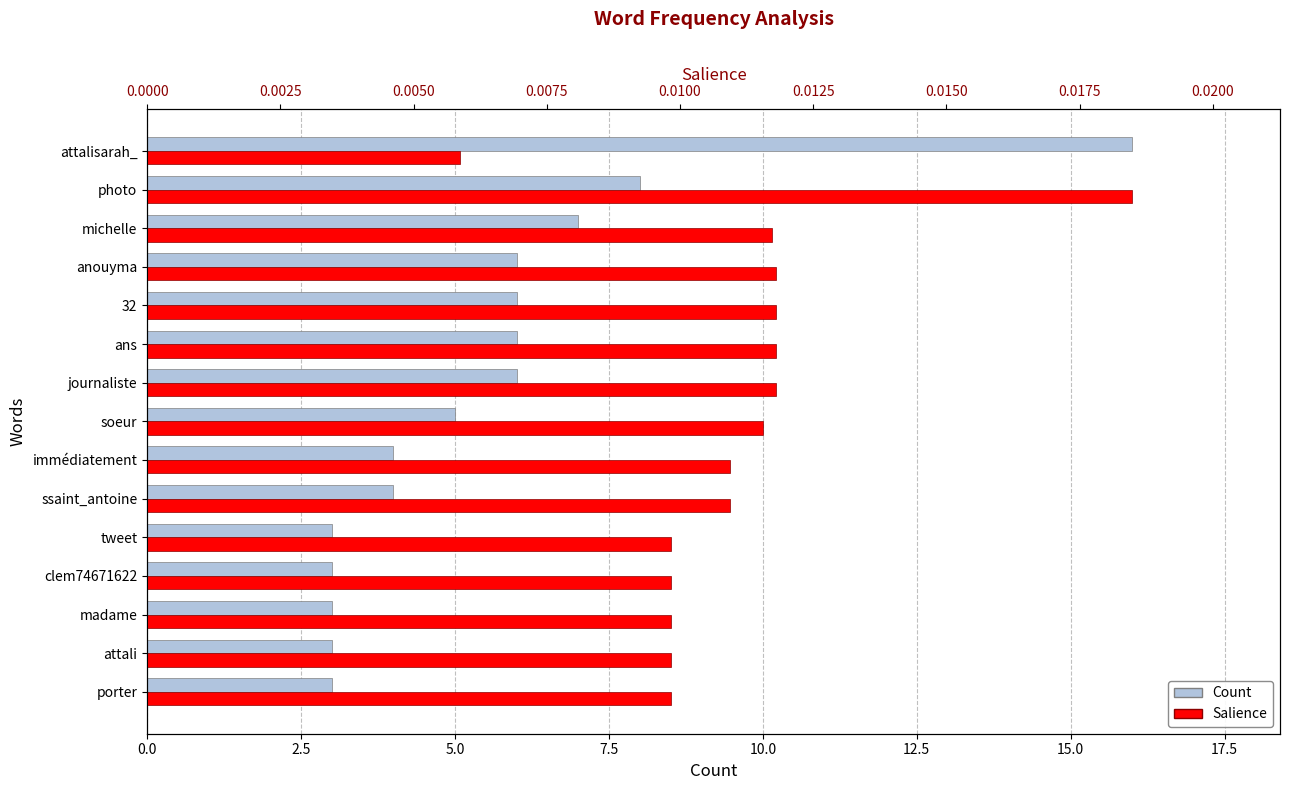

Reading left to right, what are all the values shown in this chart?

Count: 16.0	8.0	7.0	6.0	6.0	6.0	6.0	5.0	4.0	4.0	3.0	3.0	3.0	3.0	3.0
Salience: 0.0	0.0	0.0	0.0	0.0	0.0	0.0	0.0	0.0	0.0	0.0	0.0	0.0	0.0	0.0